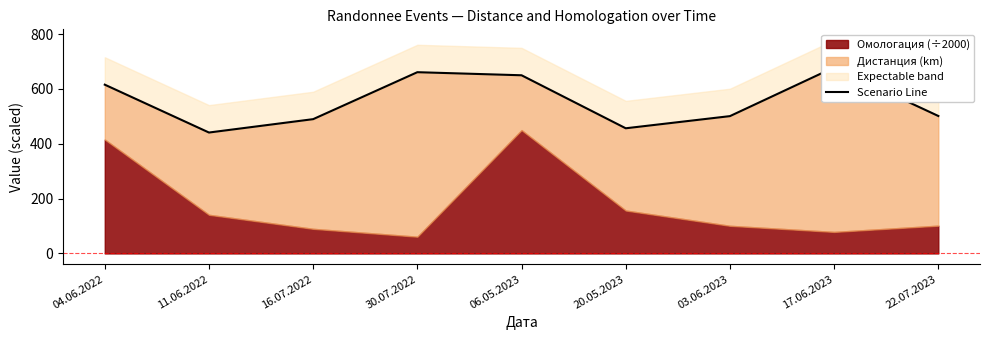

Which label corresponds to the largest value in the chart?

17.06.2023